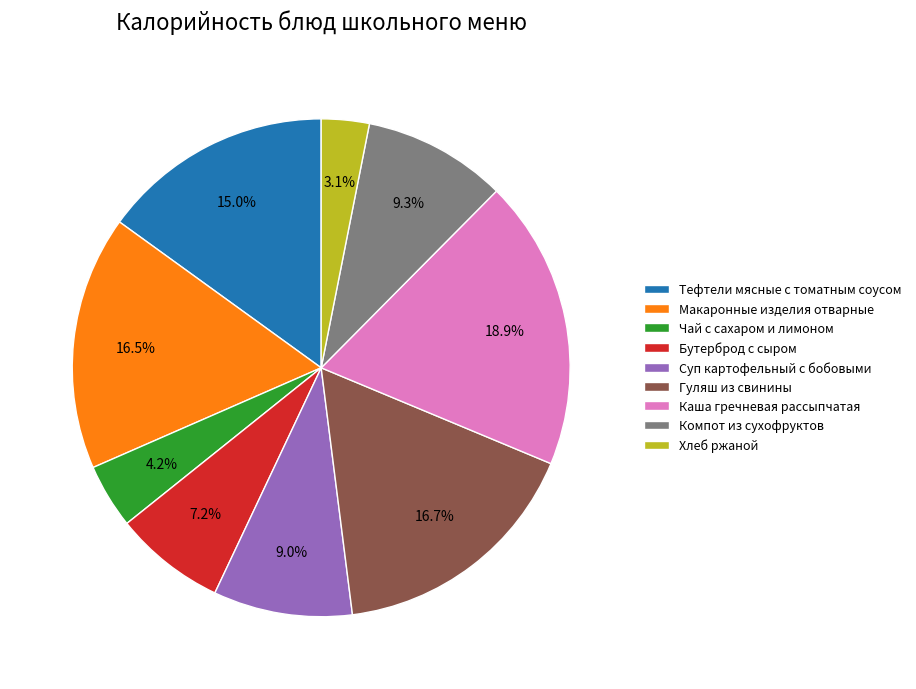

Does Тефтели мясные с томатным соусом represent more than half of the total?

No